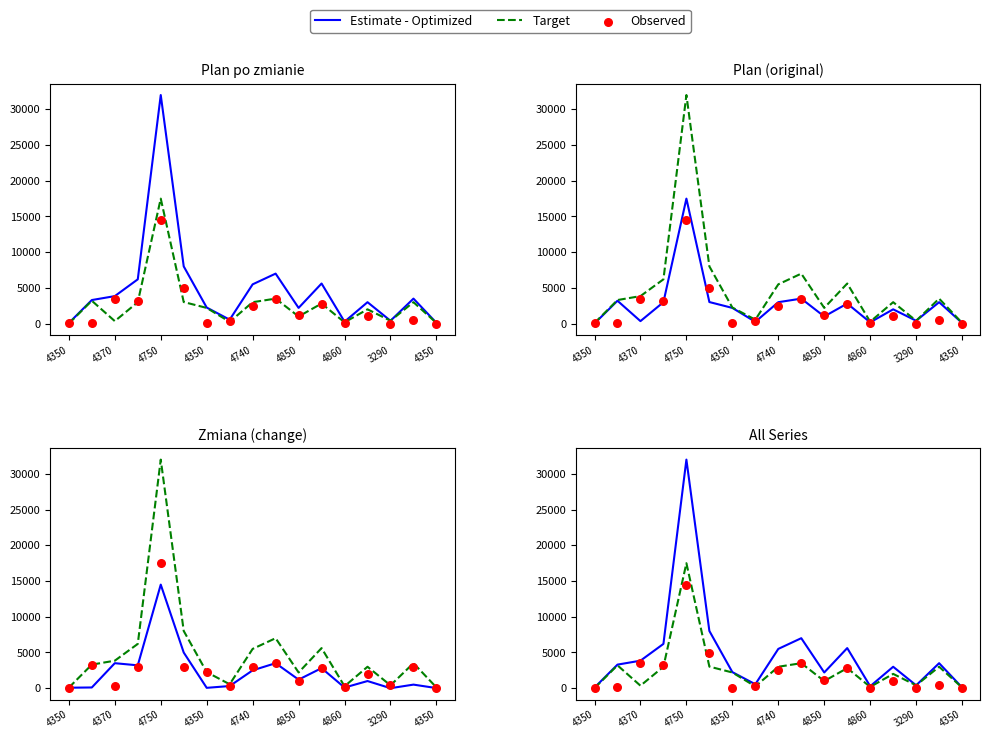

What are all the series names shown in the legend?

Estimate - Optimized, Target, Observed